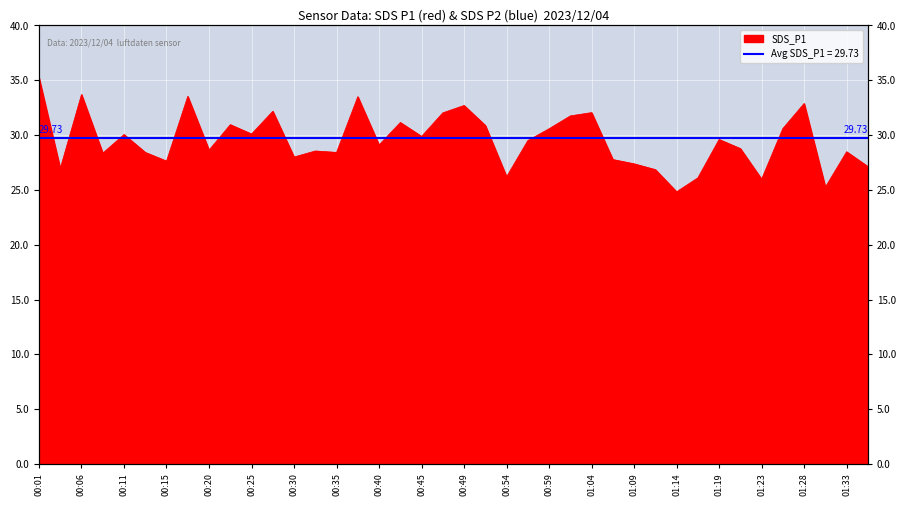

Rank the categories by value from highest to lowest.

00:01, 00:06, 00:18, 00:37, 01:28, 00:49, 00:28, 01:04, 00:47, 01:02, 00:42, 00:23, 00:52, 01:26, 00:59, 00:25, 00:11, 00:45, 01:19, 00:57, 00:40, 01:21, 00:20, 00:32, 01:33, 00:13, 00:35, 00:08, 00:30, 01:06, 00:15, 01:09, 01:36, 00:03, 01:11, 00:54, 01:16, 01:23, 01:31, 01:14